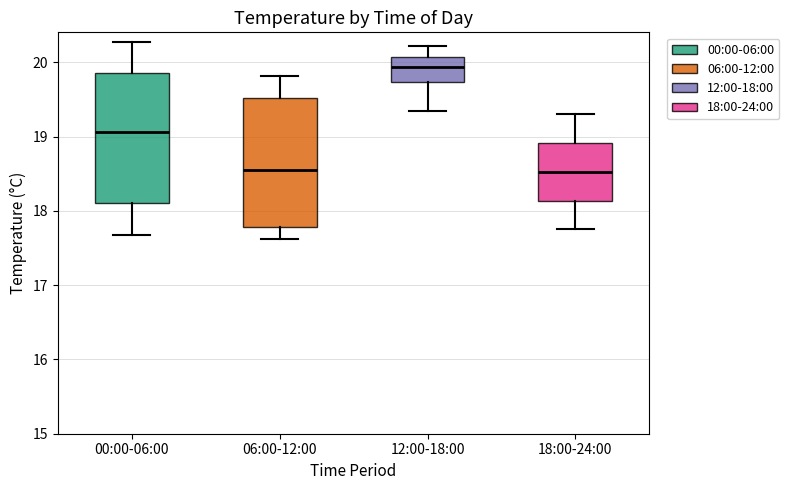

Reading left to right, transcribe this box plot: for each box, give where its median line is, the range the box spans, and where its two whiskers end, as read against the y-axis. The values are not printed on the chart, so give them approximately, as read against the axis.

00:00-06:00: median 19.1, box 18.1 to 19.9, whiskers 17.7 to 20.3
06:00-12:00: median 18.6, box 17.8 to 19.5, whiskers 17.6 to 19.8
12:00-18:00: median 19.9, box 19.7 to 20.1, whiskers 19.3 to 20.2
18:00-24:00: median 18.5, box 18.1 to 18.9, whiskers 17.8 to 19.3